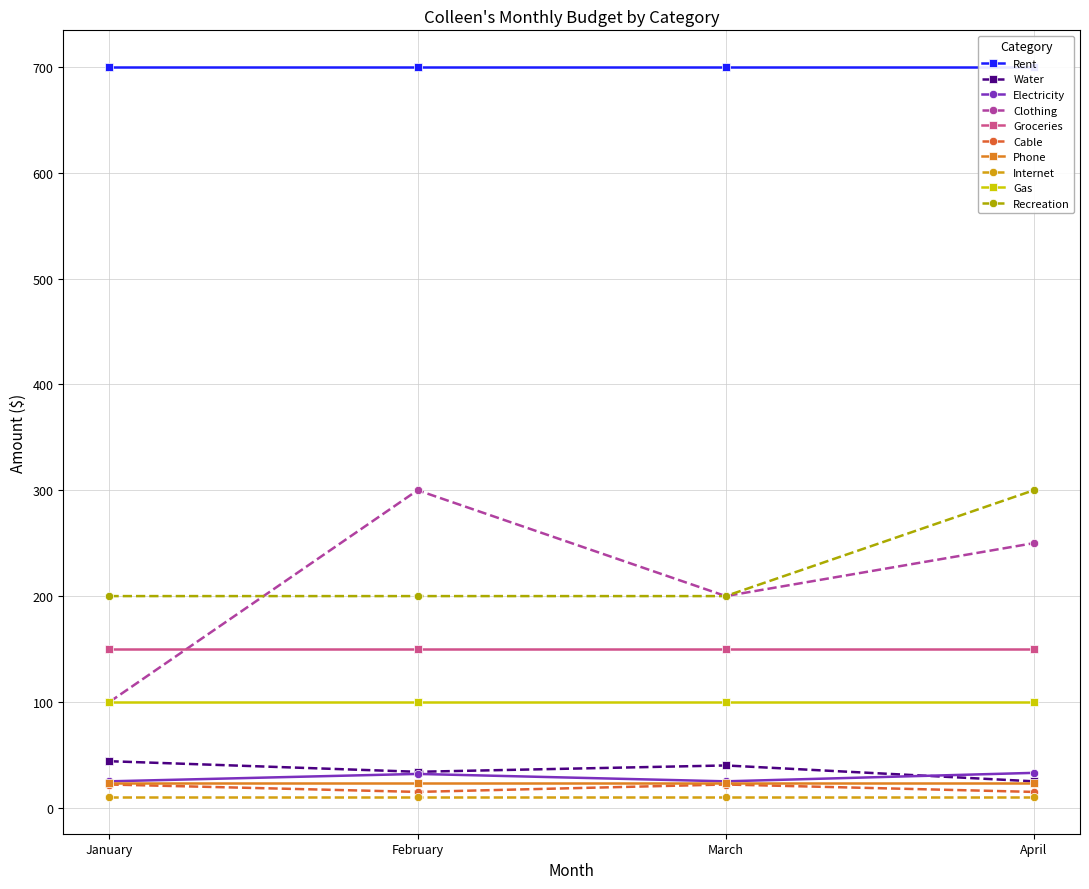

At which label does Clothing reach its peak?

February